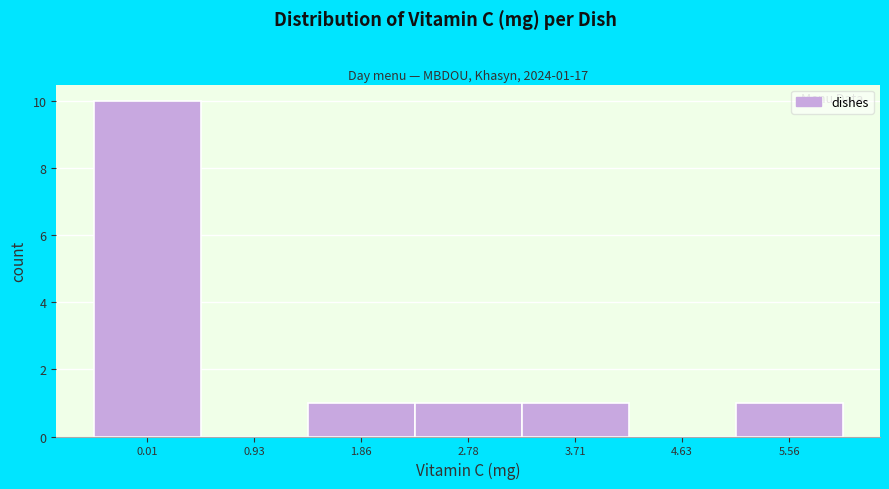

Reading right to left, what are all the values shown in this chart?

5.56=1	4.63=0	3.71=1	2.78=1	1.86=1	0.93=0	0.01=10